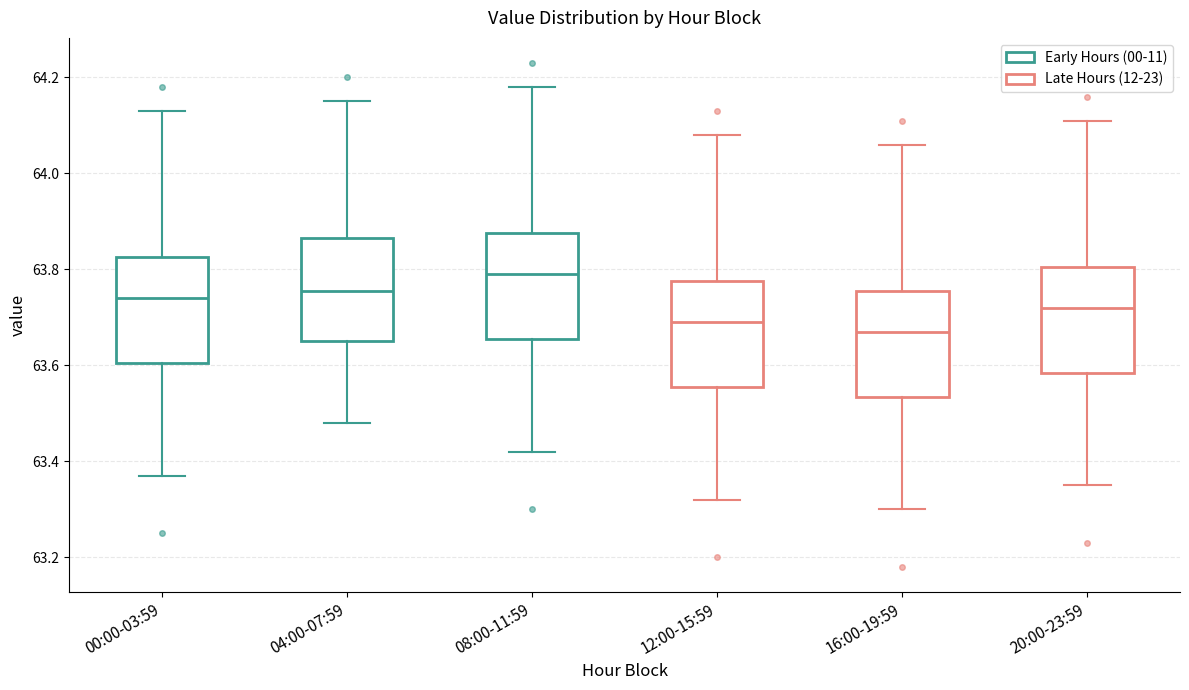

Where does the upper whisker of the box for 04:00-07:59 end on the y-axis? The values are not printed on the chart, so give them approximately, as read against the axis.

64.16